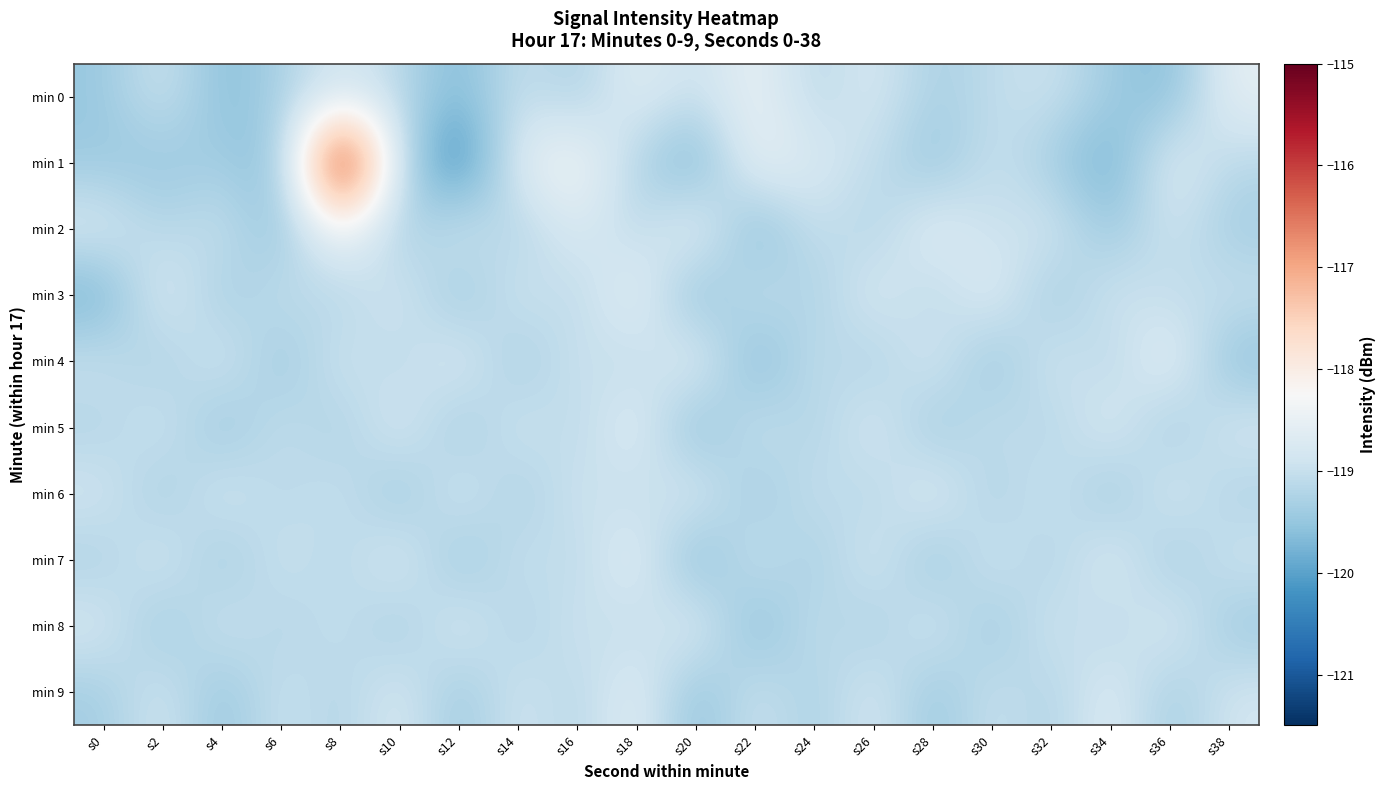

Reading left to right, extract all data points from this chart.

min 0: s0=-119.5	s2=-118.9	s4=-119.7	s6=-119.3	s8=-118.8	s10=-119.1	s12=-119.7	s14=-119.0	s16=-119.3	s18=-118.6	s20=-119.0	s22=-118.5	s24=-119.2	s26=-118.8	s28=-119.3	s30=-119.1	s32=-118.9	s34=-119.4	s36=-119.7	s38=-118.5
min 1: s0=-119.5	s2=-119.5	s4=-119.3	s6=-119.7	s8=-115.0	s10=-119.1	s12=-120.5	s14=-118.6	s16=-118.3	s18=-119.2	s20=-119.8	s22=-118.4	s24=-118.8	s26=-119.0	s28=-119.5	s30=-118.9	s32=-119.4	s34=-119.9	s36=-118.6	s38=-119.2
min 2: s0=-118.7	s2=-119.2	s4=-118.9	s6=-119.6	s8=-118.2	s10=-119.5	s12=-118.8	s14=-119.3	s16=-118.7	s18=-119.2	s20=-118.4	s22=-119.8	s24=-118.9	s26=-119.3	s28=-118.5	s30=-119.0	s32=-118.8	s34=-119.5	s36=-118.9	s38=-119.4
min 3: s0=-119.8	s2=-118.6	s4=-119.4	s6=-119.0	s8=-119.3	s10=-118.8	s12=-119.5	s14=-118.8	s16=-119.2	s18=-118.5	s20=-119.7	s22=-118.9	s24=-119.4	s26=-118.7	s28=-119.2	s30=-118.6	s32=-119.5	s34=-118.8	s36=-119.1	s38=-119.0
min 4: s0=-118.9	s2=-119.4	s4=-118.8	s6=-119.5	s8=-118.8	s10=-119.2	s12=-118.6	s14=-119.4	s16=-118.9	s18=-119.2	s20=-118.5	s22=-119.8	s24=-119.0	s26=-119.3	s28=-118.7	s30=-119.6	s32=-118.8	s34=-119.2	s36=-118.5	s38=-119.6
min 5: s0=-119.2	s2=-118.8	s4=-119.6	s6=-118.9	s8=-119.4	s10=-118.7	s12=-119.5	s14=-118.8	s16=-119.2	s18=-118.6	s20=-119.7	s22=-118.9	s24=-119.3	s26=-118.7	s28=-119.5	s30=-118.9	s32=-119.3	s34=-118.6	s36=-119.5	s38=-118.8
min 6: s0=-118.8	s2=-119.4	s4=-118.8	s6=-119.2	s8=-118.9	s10=-119.5	s12=-118.7	s14=-119.4	s16=-118.8	s18=-119.1	s20=-118.7	s22=-119.5	s24=-118.9	s26=-119.3	s28=-118.6	s30=-119.4	s32=-118.8	s34=-119.5	s36=-118.7	s38=-119.3
min 7: s0=-119.3	s2=-118.7	s4=-119.5	s6=-118.9	s8=-119.2	s10=-118.7	s12=-119.6	s14=-118.9	s16=-119.2	s18=-118.5	s20=-119.8	s22=-118.9	s24=-119.4	s26=-118.7	s28=-119.6	s30=-118.8	s32=-119.3	s34=-118.6	s36=-119.5	s38=-118.9
min 8: s0=-118.8	s2=-119.5	s4=-118.8	s6=-119.3	s8=-118.9	s10=-119.4	s12=-118.7	s14=-119.3	s16=-118.9	s18=-119.1	s20=-118.6	s22=-119.7	s24=-119.0	s26=-119.4	s28=-118.7	s30=-119.5	s32=-118.8	s34=-119.2	s36=-118.7	s38=-119.5
min 9: s0=-119.4	s2=-118.8	s4=-119.5	s6=-118.9	s8=-119.3	s10=-118.7	s12=-119.5	s14=-118.8	s16=-119.2	s18=-118.6	s20=-119.6	s22=-118.9	s24=-119.3	s26=-118.8	s28=-119.5	s30=-118.9	s32=-119.3	s34=-118.6	s36=-119.4	s38=-118.8